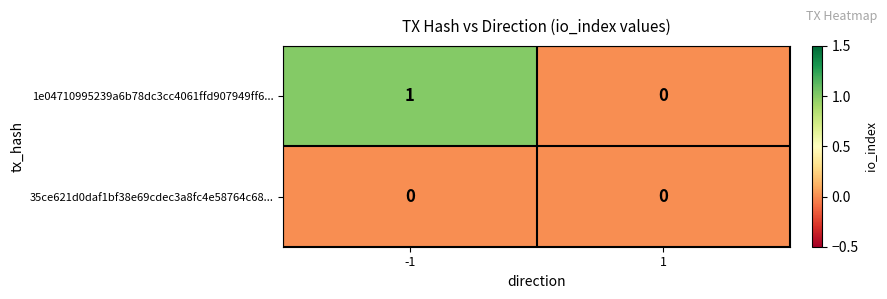

True or false: 1e04710995239a6b78dc3cc4061ffd907949ff6... has a value of -1 at 1.

False